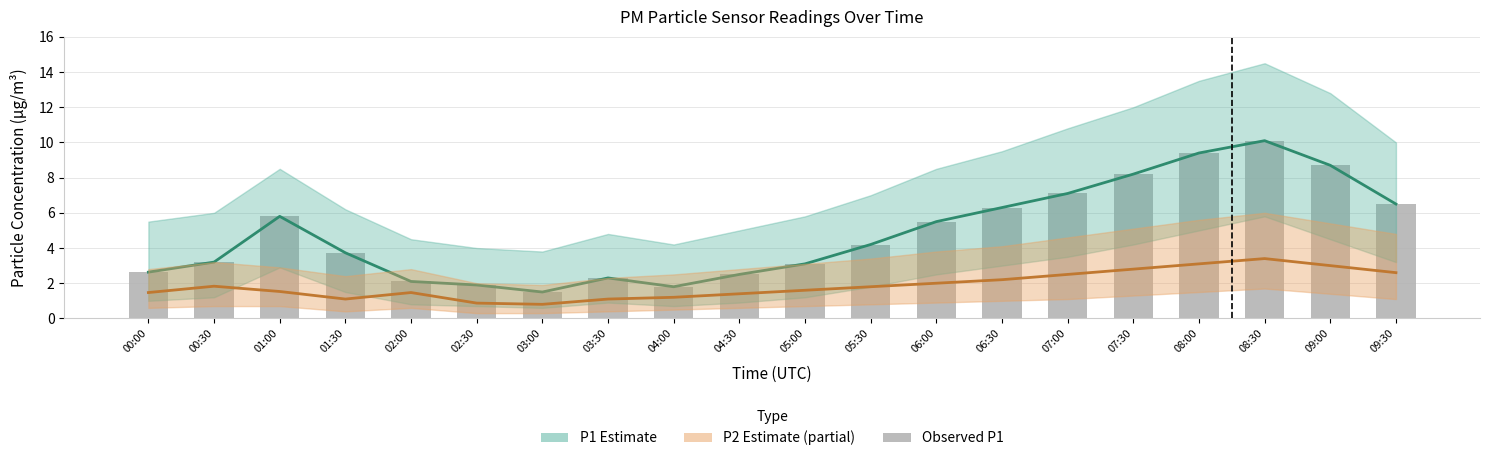

Reading right to left, what are all the values shown in this chart?

P1 Estimate: 09:30=6.5	09:00=8.7	08:30=10.1	08:00=9.4	07:30=8.2	07:00=7.1	06:30=6.3	06:00=5.5	05:30=4.2	05:00=3.1	04:30=2.5	04:00=1.8	03:30=2.3	03:00=1.5	02:30=1.9	02:00=2.1	01:30=3.7	01:00=5.8	00:30=3.2	00:00=2.6
P2 Estimate (partial): 09:30=2.6	09:00=3.0	08:30=3.4	08:00=3.1	07:30=2.8	07:00=2.5	06:30=2.2	06:00=2.0	05:30=1.8	05:00=1.6	04:30=1.4	04:00=1.2	03:30=1.1	03:00=0.8	02:30=0.9	02:00=1.5	01:30=1.1	01:00=1.5	00:30=1.8	00:00=1.5
Observed P1: 09:30=6.5	09:00=8.7	08:30=10.1	08:00=9.4	07:30=8.2	07:00=7.1	06:30=6.3	06:00=5.5	05:30=4.2	05:00=3.1	04:30=2.5	04:00=1.8	03:30=2.3	03:00=1.5	02:30=1.9	02:00=2.1	01:30=3.7	01:00=5.8	00:30=3.2	00:00=2.6